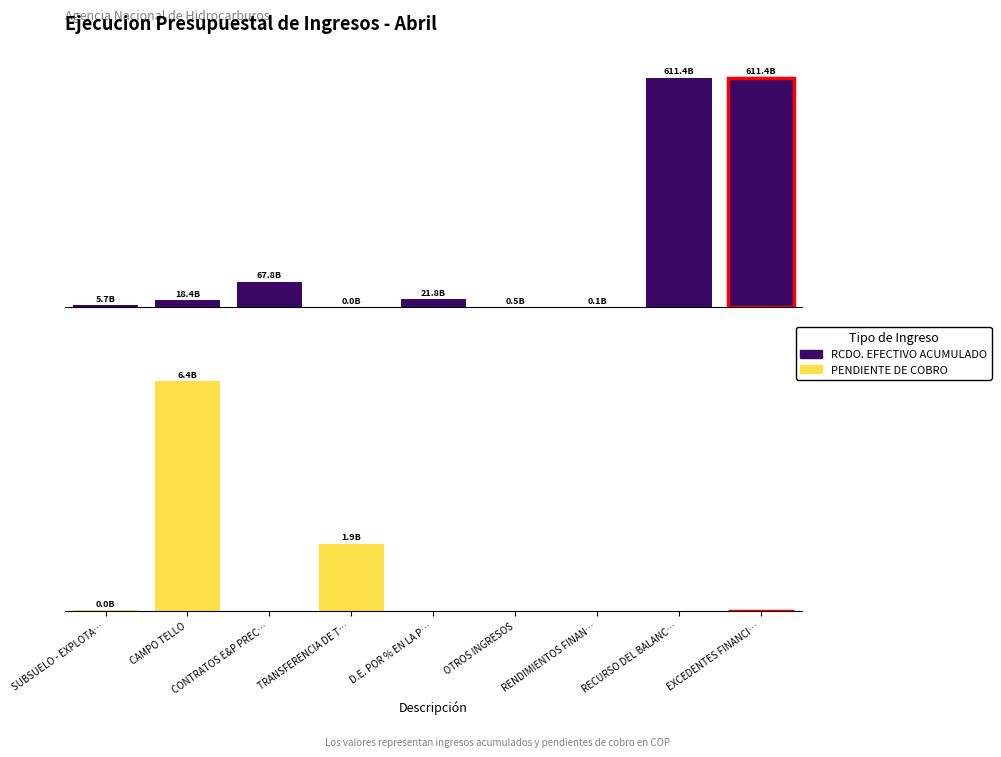

List the series in order of their overall mean, highest first.

RCDO. EFECTIVO ACUMULADO, PENDIENTE DE COBRO